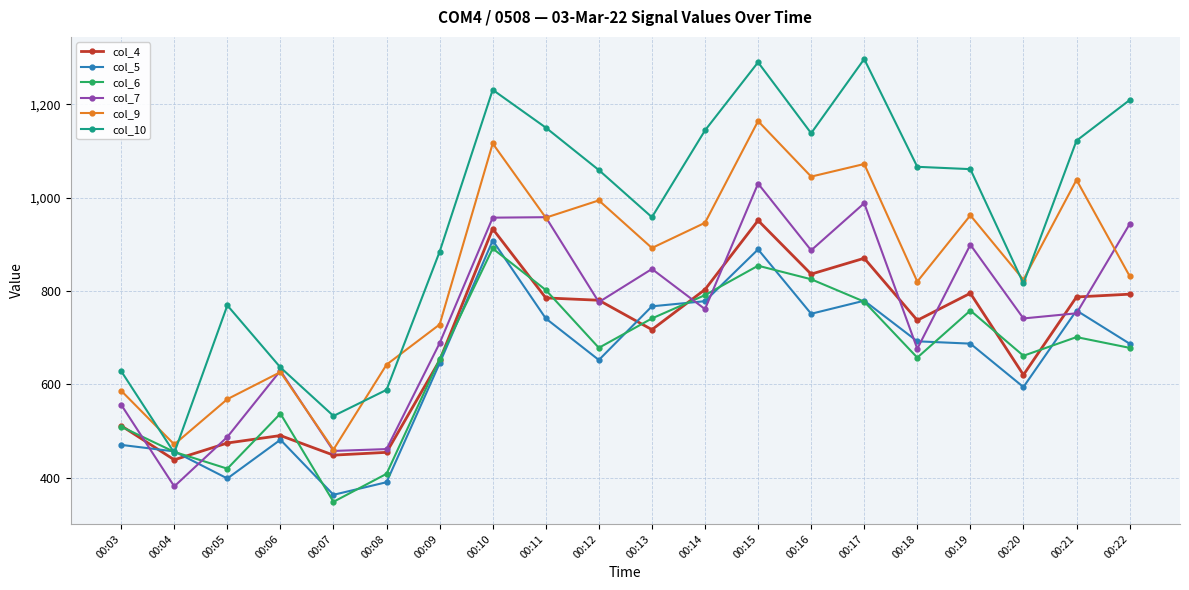

What are all the series names shown in the legend?

col_4, col_5, col_6, col_7, col_9, col_10